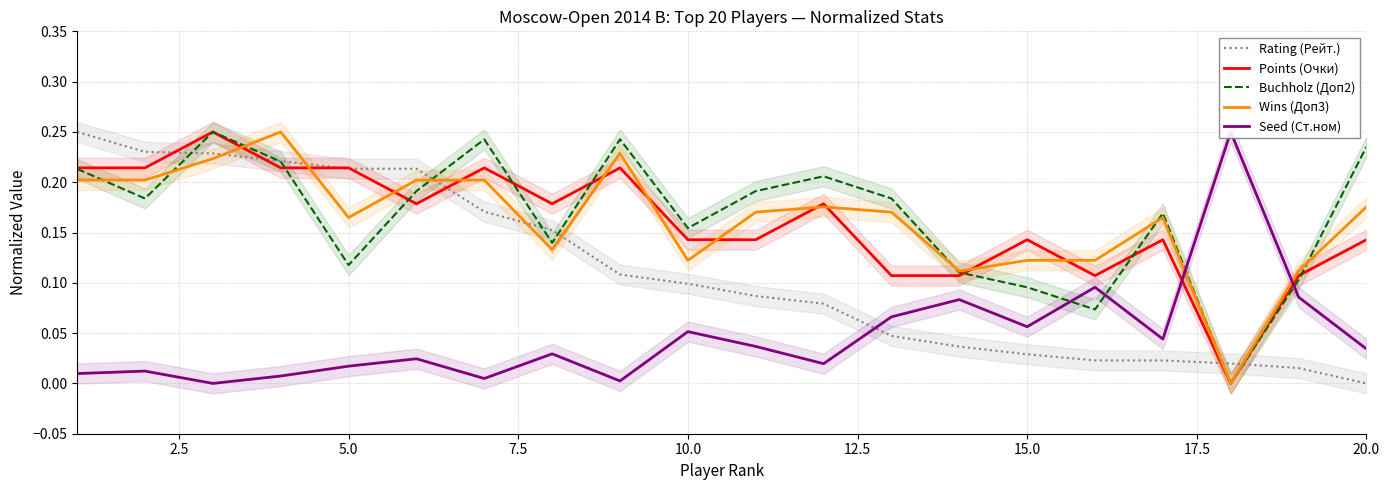

How many intersections are there between Rating (Рейт.) and Wins (Доп3)?

7